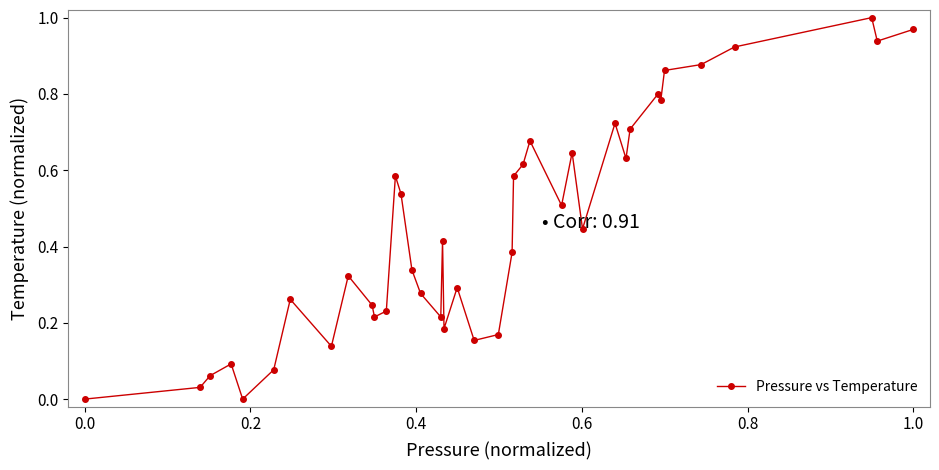

True or false: the data has more than 0 interior local peaks.

True